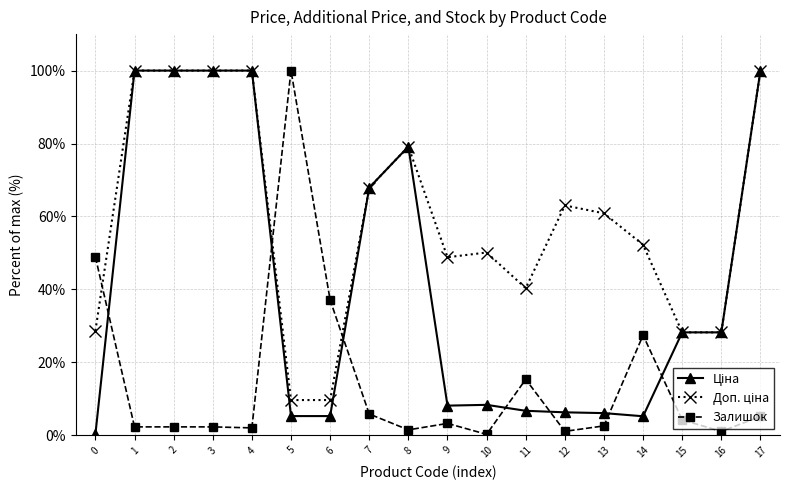

Is it true that Залишок equals 100.0 at 5?

True